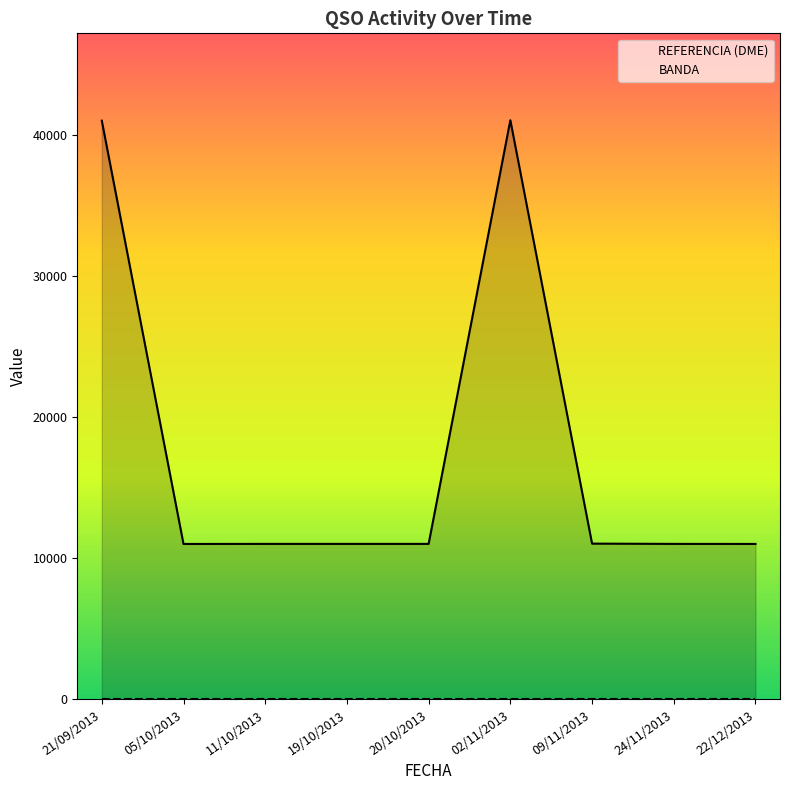

At 24/11/2013, list the series in order from largest to smallest.

REFERENCIA (DME), BANDA